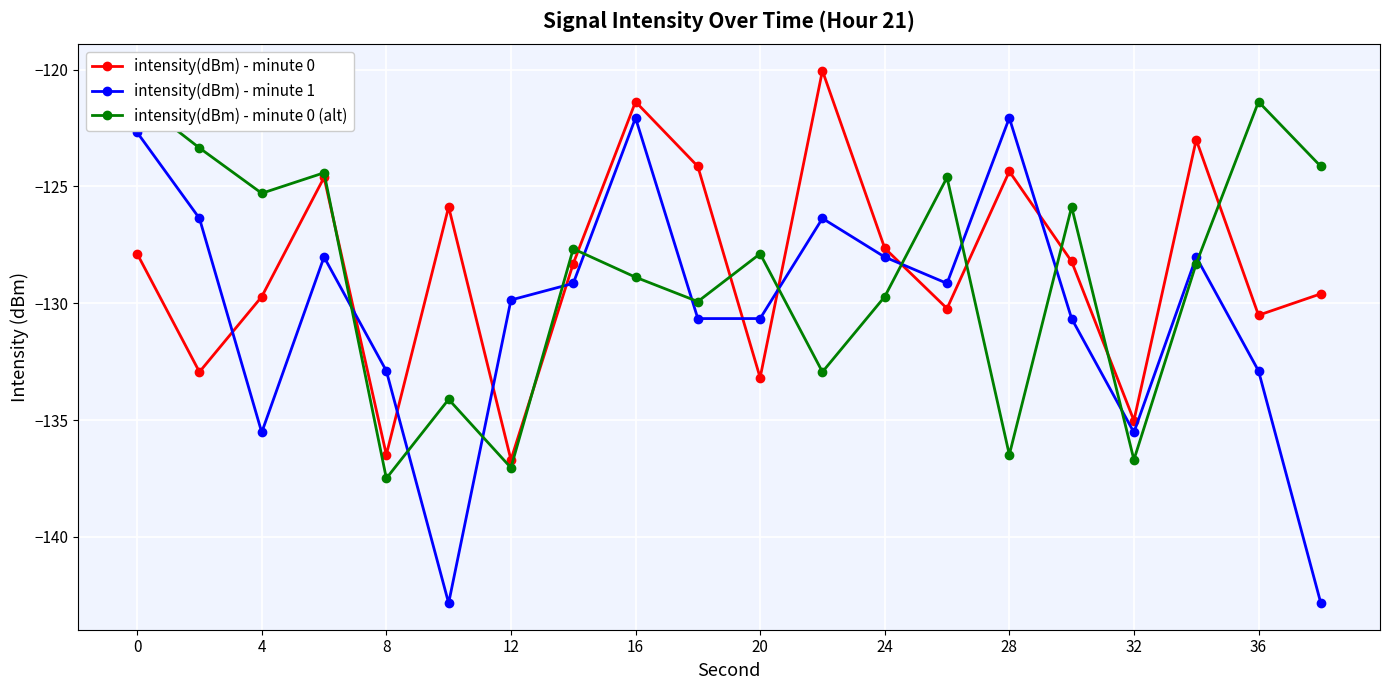

Where is the first local minimum for intensity(dBm) - minute 0 (alt)?

4